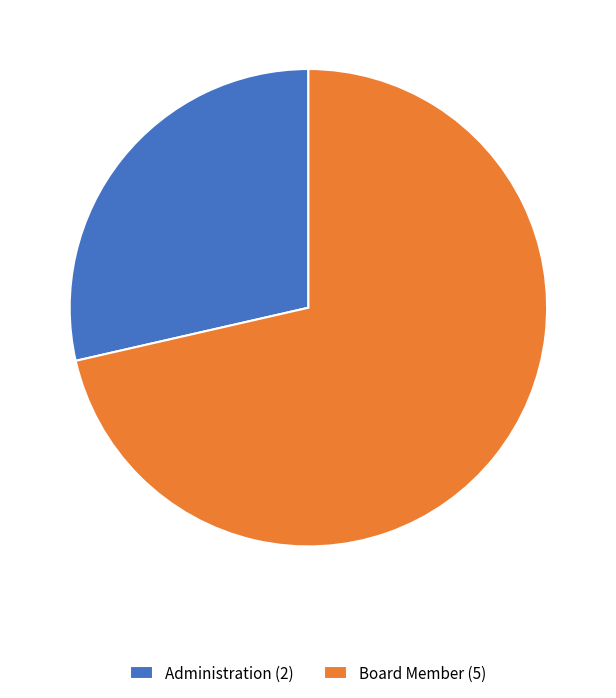

Rank the categories by value from highest to lowest.

Board Member, Administration